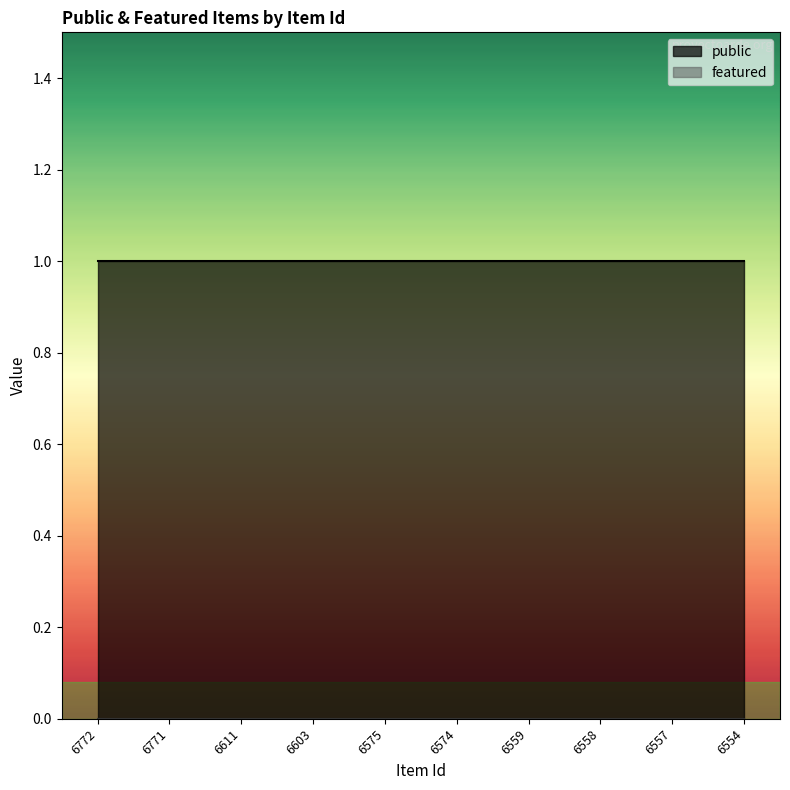

How many categories are shown in the chart?

10